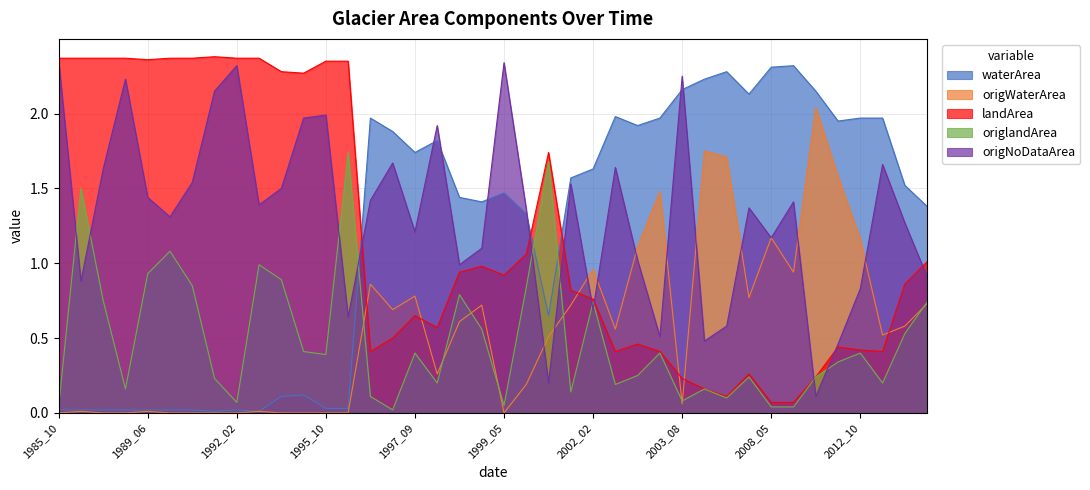

At which category is the sum across all series the highest?

1985_10